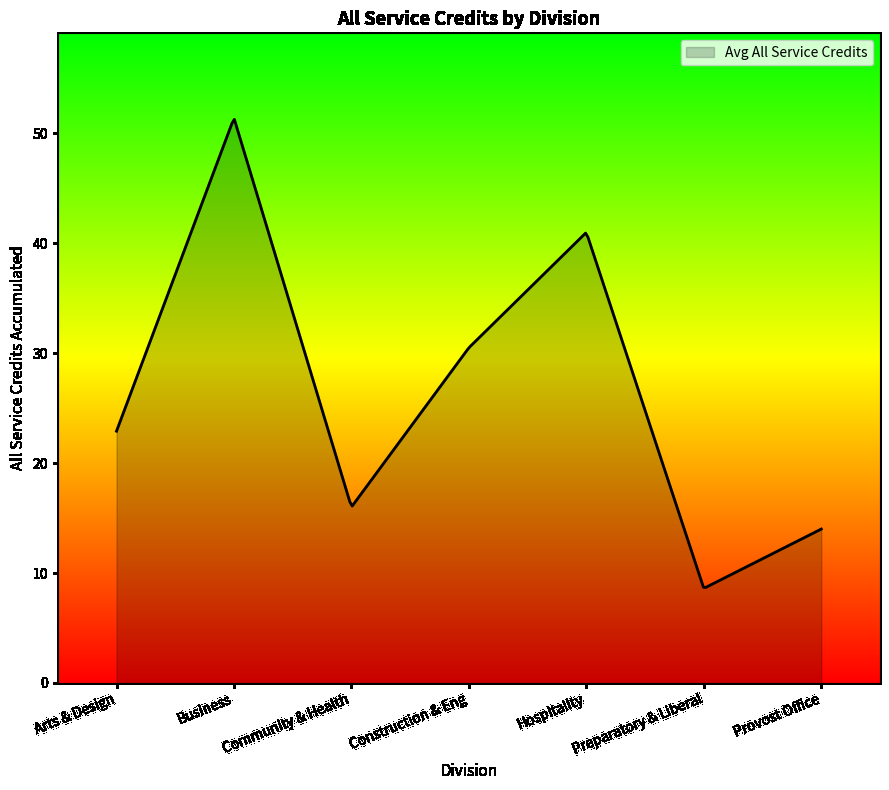

What is the difference between the maximum and minimum values?

42.6